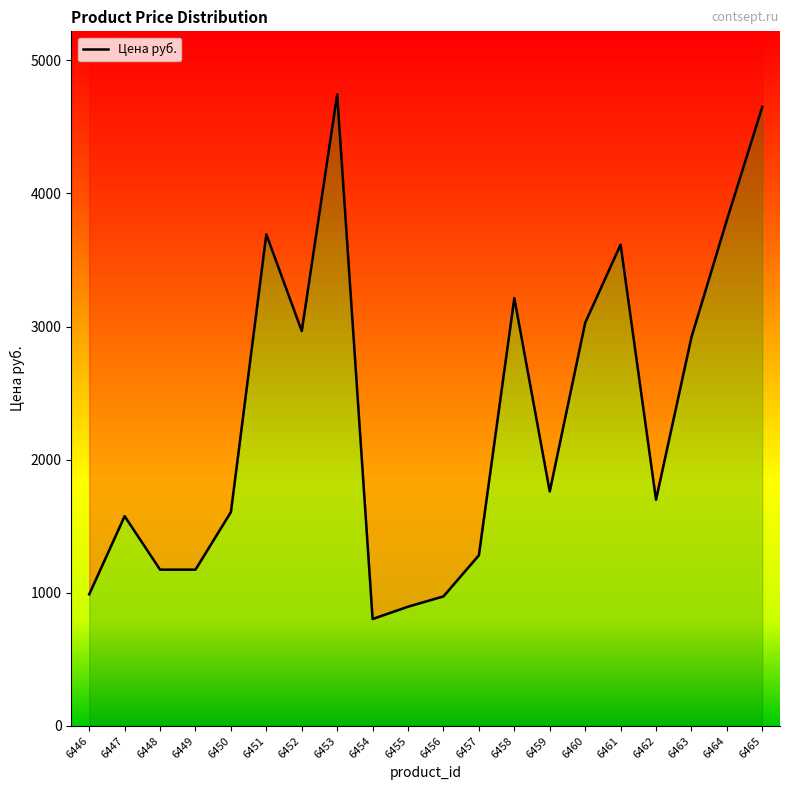

What is the maximum value shown in the chart?

4743.1